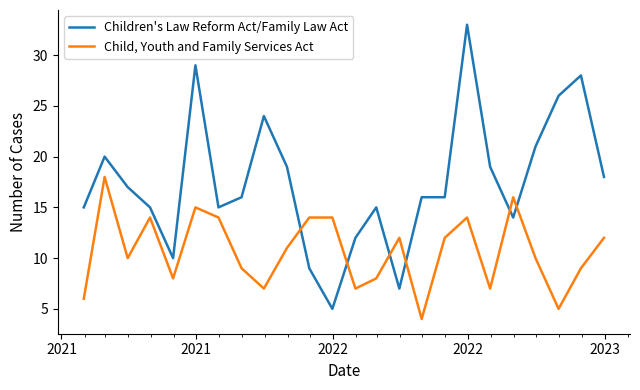

Which series has the largest range (max minus min)?

Children's Law Reform Act/Family Law Act